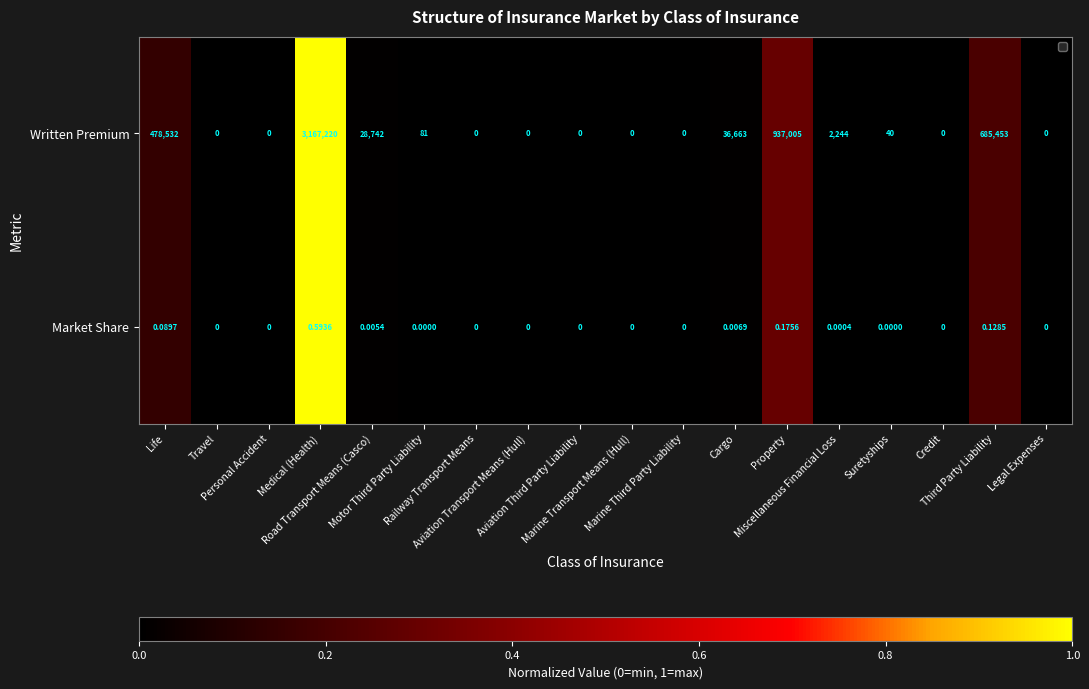

How many positive values does the Market Share series have?

7